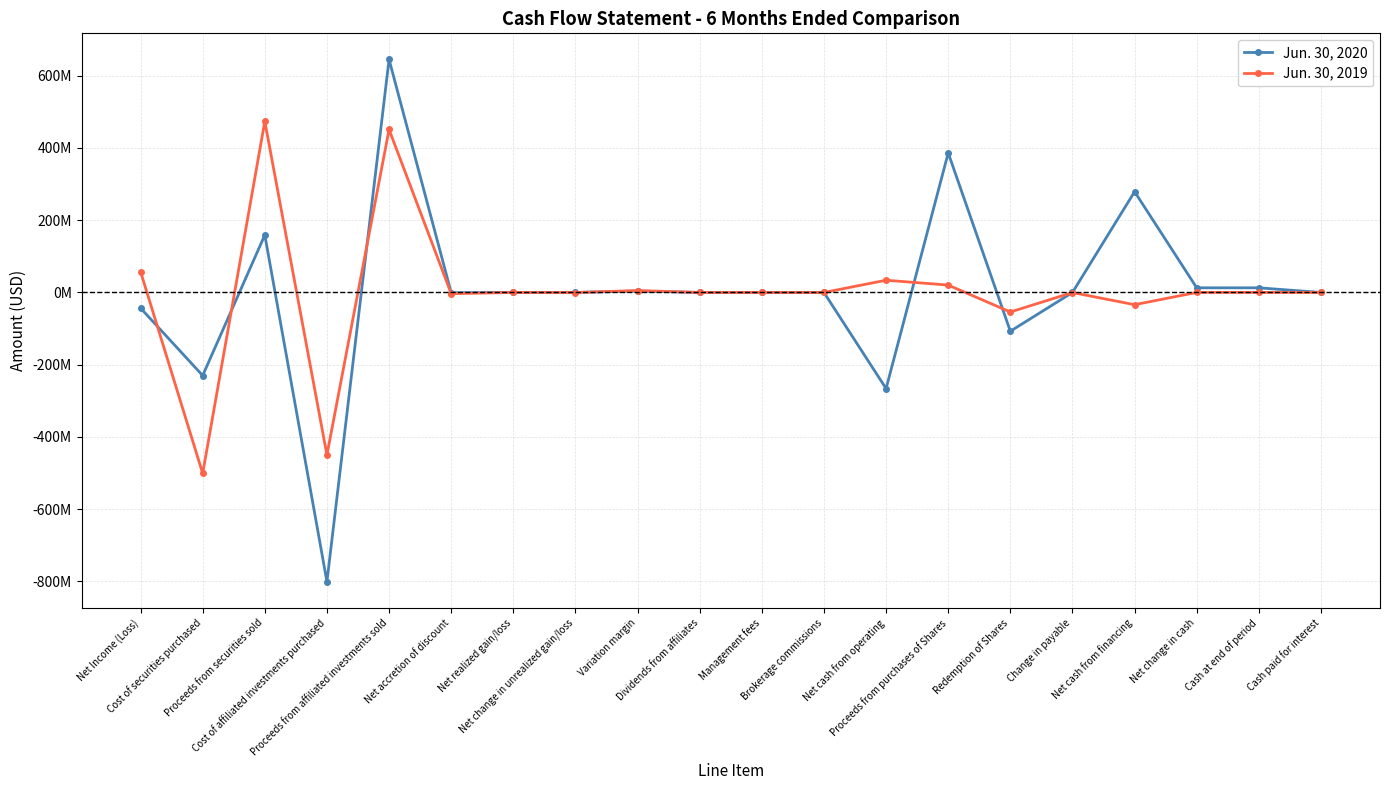

At which category is the sum across all series the highest?

Proceeds from affiliated investments sold